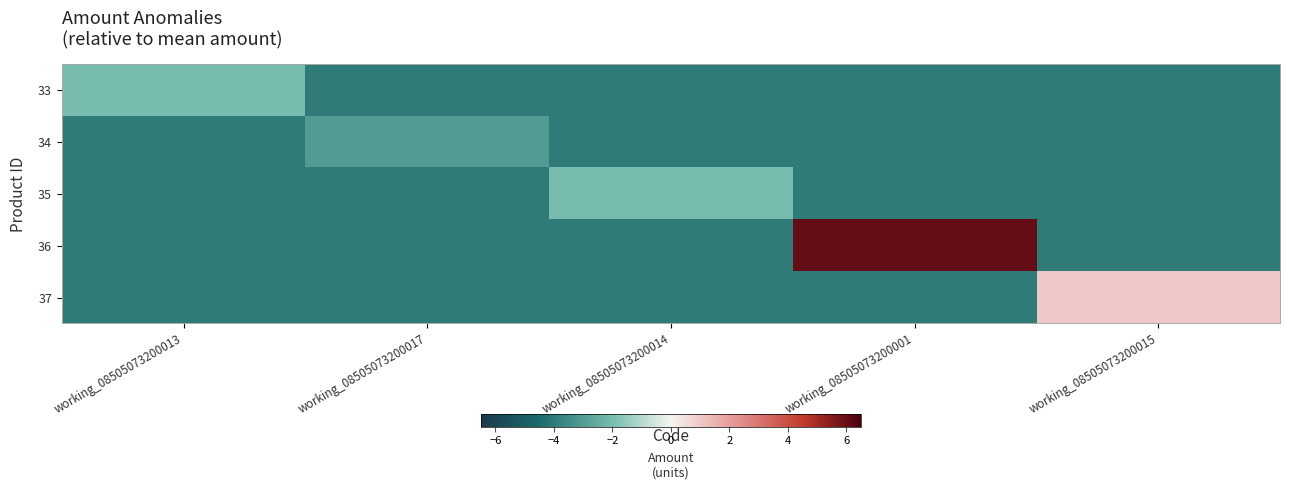

Which series has the largest total across all categories?

36